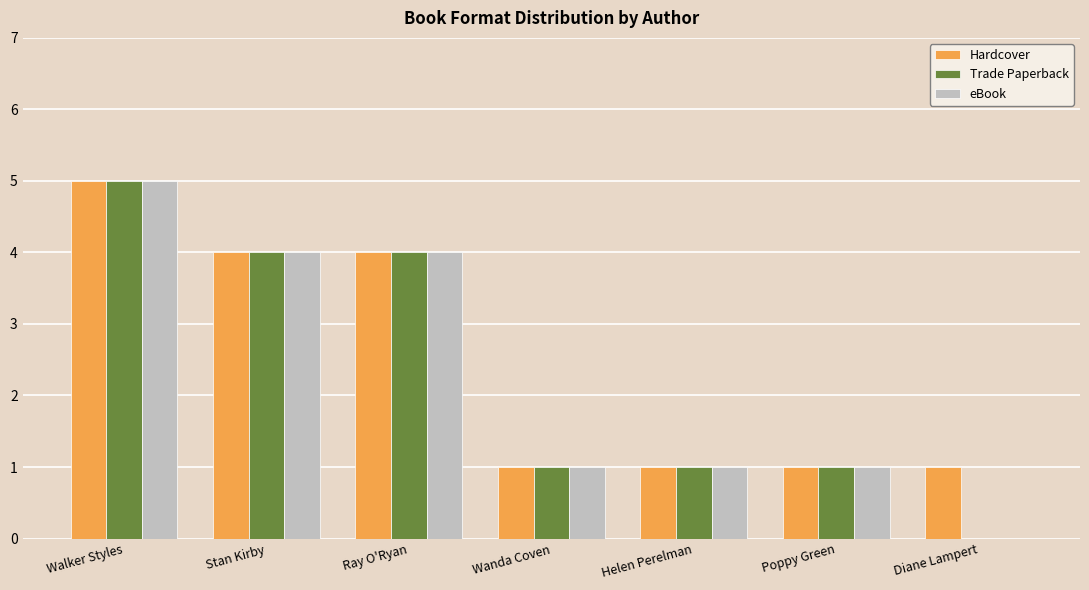

The value of eBook at Diane Lampert is 0. True or false?

True